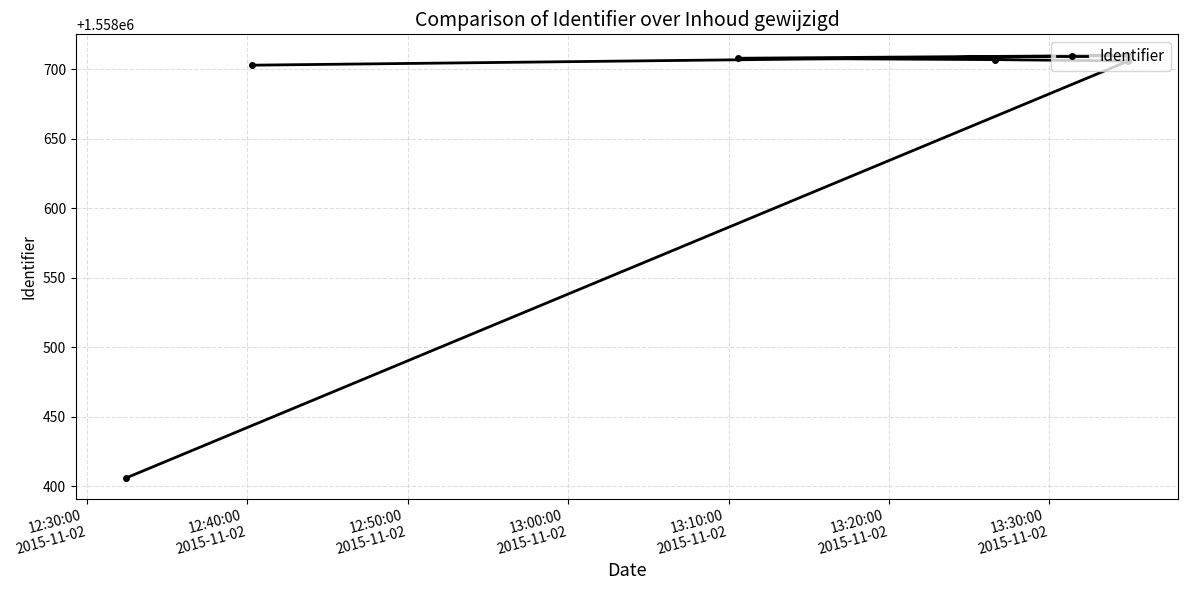

What is the greatest value displayed?

1558710